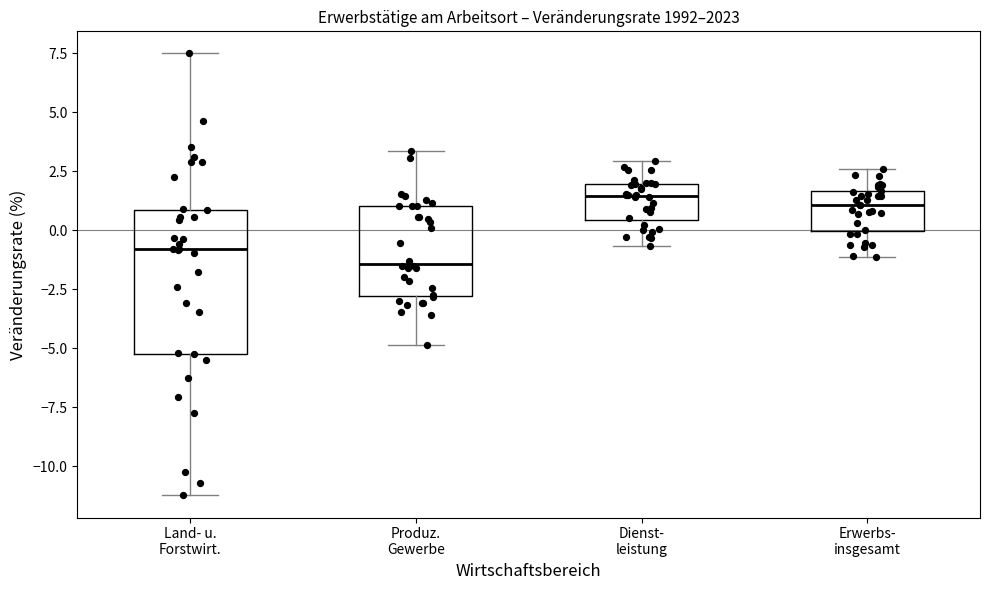

Reading left to right, read every box against the y-axis: the position of its median line, the range the box covers, and the ends of its whiskers. The values are not printed on the chart, so give them approximately, as read against the axis.

Land- u. Forstwirt.: median -1.0, box -5.0 to 1.0, whiskers -11.0 to 7.5
Produz. Gewerbe: median -1.5, box -3.0 to 1.0, whiskers -5.0 to 3.5
Dienst- leistung: median 1.5, box 0.5 to 2.0, whiskers -0.5 to 3.0
Erwerbs- insgesamt: median 1.0, box 0.0 to 1.5, whiskers -1.0 to 2.5